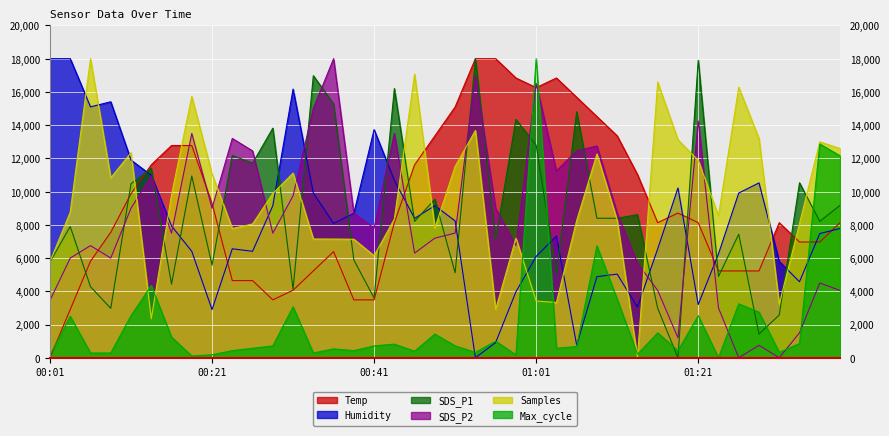

Where is the first local maximum for SDS_P2?

00:06